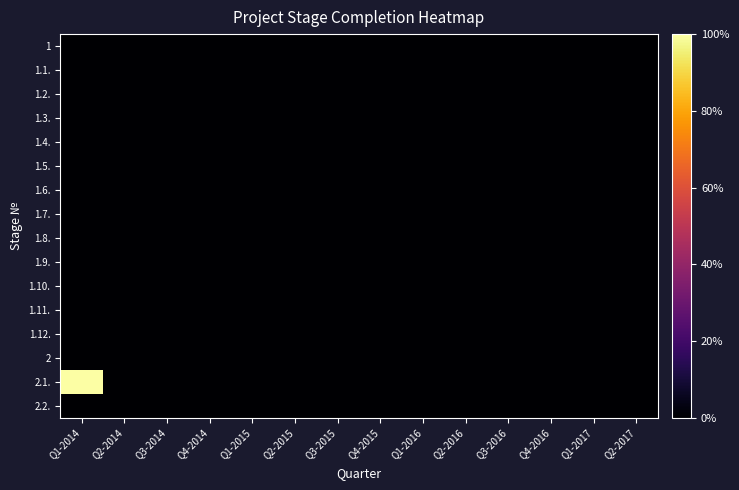

Reading right to left, what are all the values shown in this chart?

1: Q2-2017=0	Q1-2017=0	Q4-2016=0	Q3-2016=0	Q2-2016=0	Q1-2016=0	Q4-2015=0	Q3-2015=0	Q2-2015=0	Q1-2015=0	Q4-2014=0	Q3-2014=0	Q2-2014=0	Q1-2014=0
1.1.: Q2-2017=0	Q1-2017=0	Q4-2016=0	Q3-2016=0	Q2-2016=0	Q1-2016=0	Q4-2015=0	Q3-2015=0	Q2-2015=0	Q1-2015=0	Q4-2014=0	Q3-2014=0	Q2-2014=0	Q1-2014=0
1.2.: Q2-2017=0	Q1-2017=0	Q4-2016=0	Q3-2016=0	Q2-2016=0	Q1-2016=0	Q4-2015=0	Q3-2015=0	Q2-2015=0	Q1-2015=0	Q4-2014=0	Q3-2014=0	Q2-2014=0	Q1-2014=0
1.3.: Q2-2017=0	Q1-2017=0	Q4-2016=0	Q3-2016=0	Q2-2016=0	Q1-2016=0	Q4-2015=0	Q3-2015=0	Q2-2015=0	Q1-2015=0	Q4-2014=0	Q3-2014=0	Q2-2014=0	Q1-2014=0
1.4.: Q2-2017=0	Q1-2017=0	Q4-2016=0	Q3-2016=0	Q2-2016=0	Q1-2016=0	Q4-2015=0	Q3-2015=0	Q2-2015=0	Q1-2015=0	Q4-2014=0	Q3-2014=0	Q2-2014=0	Q1-2014=0
1.5.: Q2-2017=0	Q1-2017=0	Q4-2016=0	Q3-2016=0	Q2-2016=0	Q1-2016=0	Q4-2015=0	Q3-2015=0	Q2-2015=0	Q1-2015=0	Q4-2014=0	Q3-2014=0	Q2-2014=0	Q1-2014=0
1.6.: Q2-2017=0	Q1-2017=0	Q4-2016=0	Q3-2016=0	Q2-2016=0	Q1-2016=0	Q4-2015=0	Q3-2015=0	Q2-2015=0	Q1-2015=0	Q4-2014=0	Q3-2014=0	Q2-2014=0	Q1-2014=0
1.7.: Q2-2017=0	Q1-2017=0	Q4-2016=0	Q3-2016=0	Q2-2016=0	Q1-2016=0	Q4-2015=0	Q3-2015=0	Q2-2015=0	Q1-2015=0	Q4-2014=0	Q3-2014=0	Q2-2014=0	Q1-2014=0
1.8.: Q2-2017=0	Q1-2017=0	Q4-2016=0	Q3-2016=0	Q2-2016=0	Q1-2016=0	Q4-2015=0	Q3-2015=0	Q2-2015=0	Q1-2015=0	Q4-2014=0	Q3-2014=0	Q2-2014=0	Q1-2014=0
1.9.: Q2-2017=0	Q1-2017=0	Q4-2016=0	Q3-2016=0	Q2-2016=0	Q1-2016=0	Q4-2015=0	Q3-2015=0	Q2-2015=0	Q1-2015=0	Q4-2014=0	Q3-2014=0	Q2-2014=0	Q1-2014=0
1.10.: Q2-2017=0	Q1-2017=0	Q4-2016=0	Q3-2016=0	Q2-2016=0	Q1-2016=0	Q4-2015=0	Q3-2015=0	Q2-2015=0	Q1-2015=0	Q4-2014=0	Q3-2014=0	Q2-2014=0	Q1-2014=0
1.11.: Q2-2017=0	Q1-2017=0	Q4-2016=0	Q3-2016=0	Q2-2016=0	Q1-2016=0	Q4-2015=0	Q3-2015=0	Q2-2015=0	Q1-2015=0	Q4-2014=0	Q3-2014=0	Q2-2014=0	Q1-2014=0
1.12.: Q2-2017=0	Q1-2017=0	Q4-2016=0	Q3-2016=0	Q2-2016=0	Q1-2016=0	Q4-2015=0	Q3-2015=0	Q2-2015=0	Q1-2015=0	Q4-2014=0	Q3-2014=0	Q2-2014=0	Q1-2014=0
2: Q2-2017=0	Q1-2017=0	Q4-2016=0	Q3-2016=0	Q2-2016=0	Q1-2016=0	Q4-2015=0	Q3-2015=0	Q2-2015=0	Q1-2015=0	Q4-2014=0	Q3-2014=0	Q2-2014=0	Q1-2014=0
2.1.: Q2-2017=0	Q1-2017=0	Q4-2016=0	Q3-2016=0	Q2-2016=0	Q1-2016=0	Q4-2015=0	Q3-2015=0	Q2-2015=0	Q1-2015=0	Q4-2014=0	Q3-2014=0	Q2-2014=0	Q1-2014=100
2.2.: Q2-2017=0	Q1-2017=0	Q4-2016=0	Q3-2016=0	Q2-2016=0	Q1-2016=0	Q4-2015=0	Q3-2015=0	Q2-2015=0	Q1-2015=0	Q4-2014=0	Q3-2014=0	Q2-2014=0	Q1-2014=0